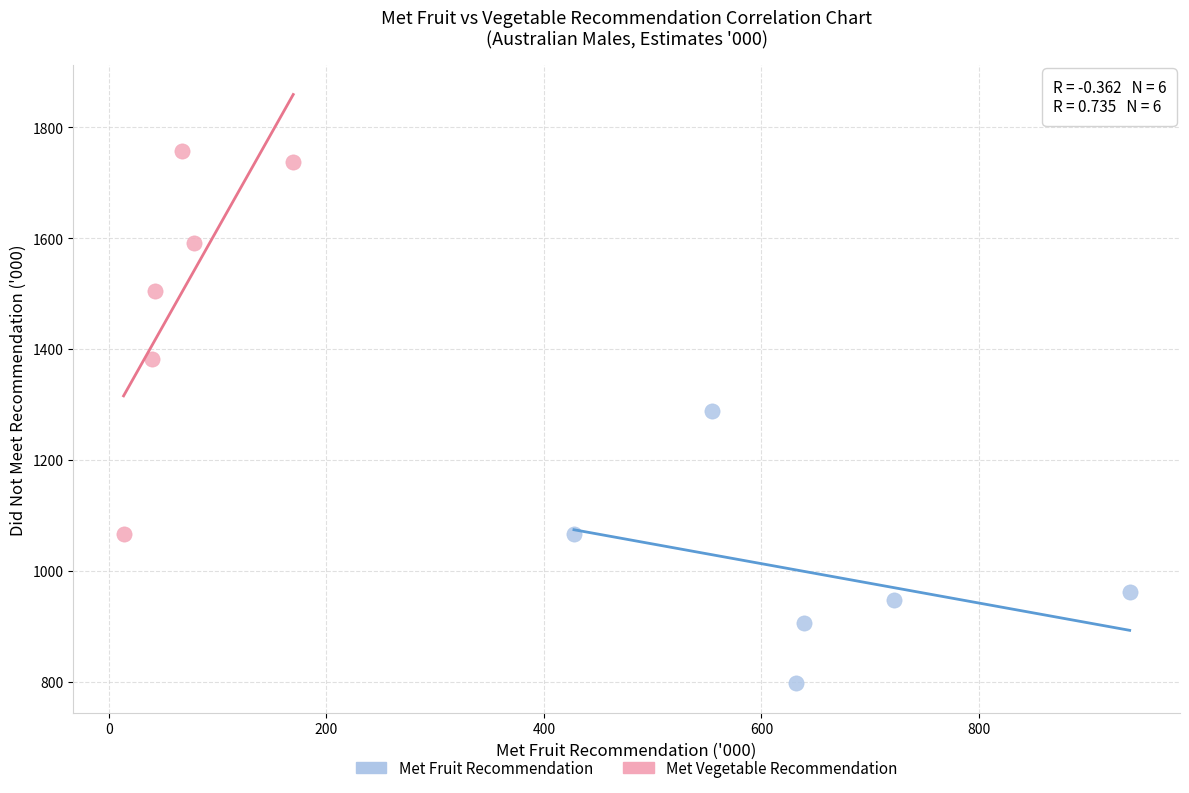

Which series has the largest Y range (max minus min)?

Met Vegetable Recommendation